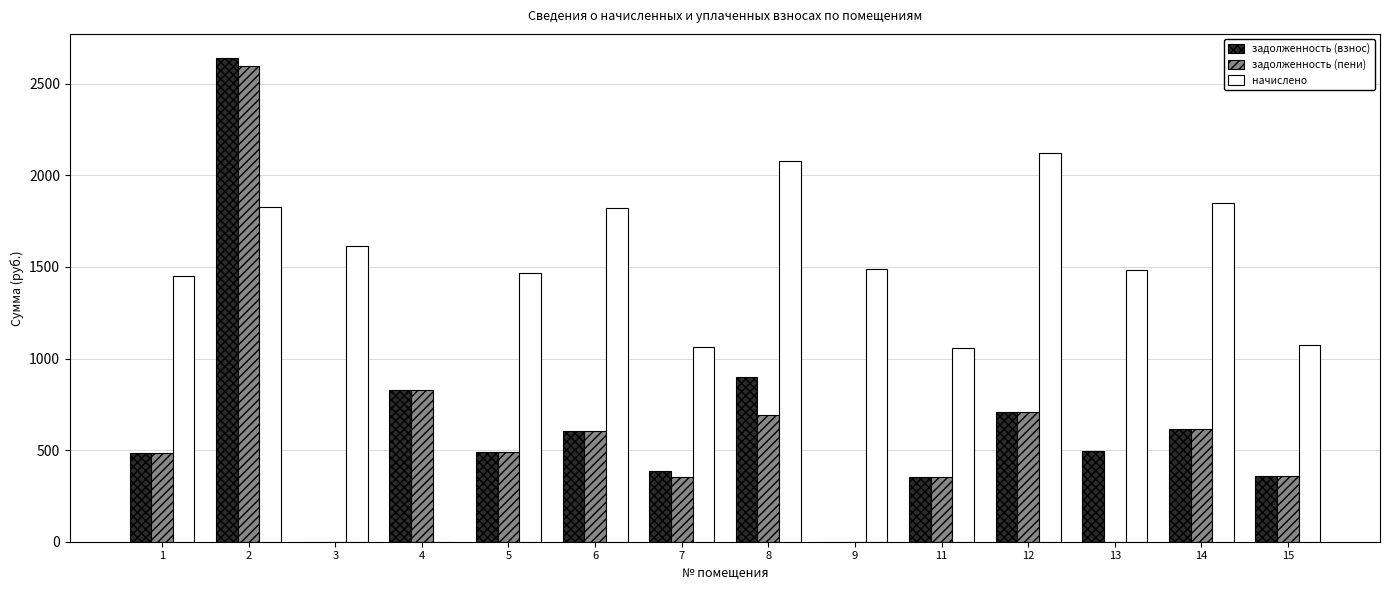

The value of начислено at 8 is 1071.6. True or false?

False